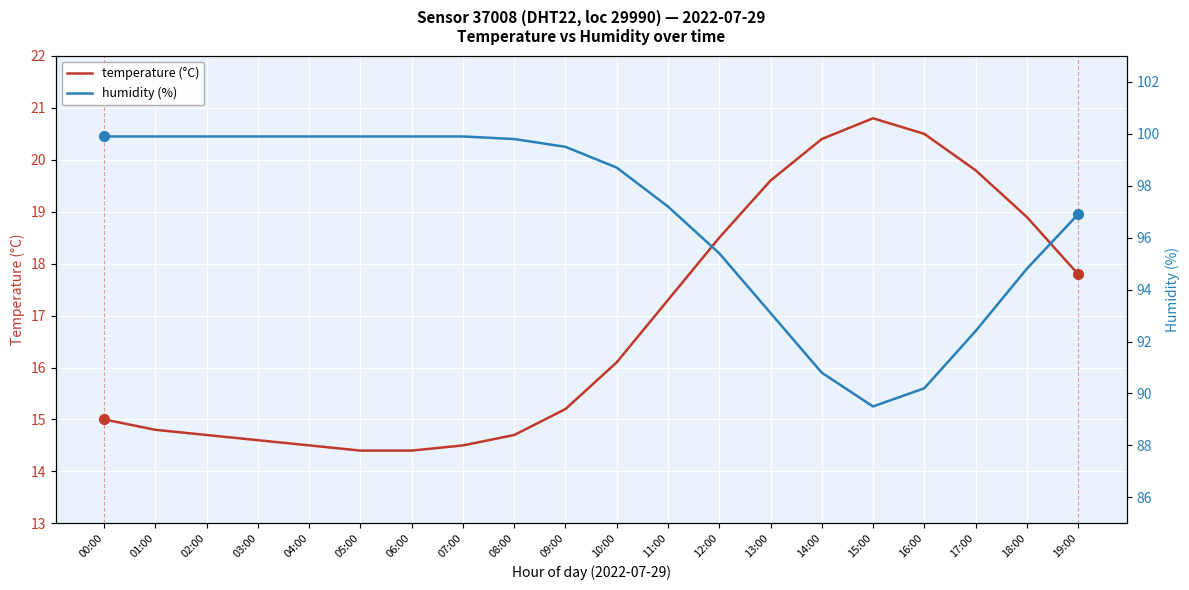

List the series in order of their peak value, lowest first.

temperature (°C), humidity (%)